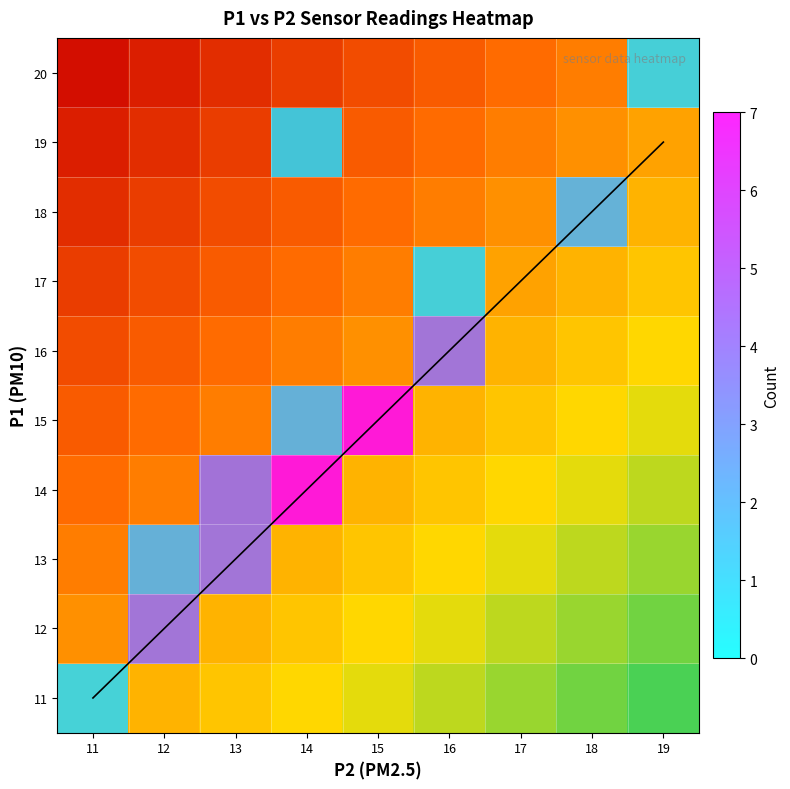

List the labels in order of 12 value, largest first.

11, 12, 13, 14, 15, 16, 17, 18, 19